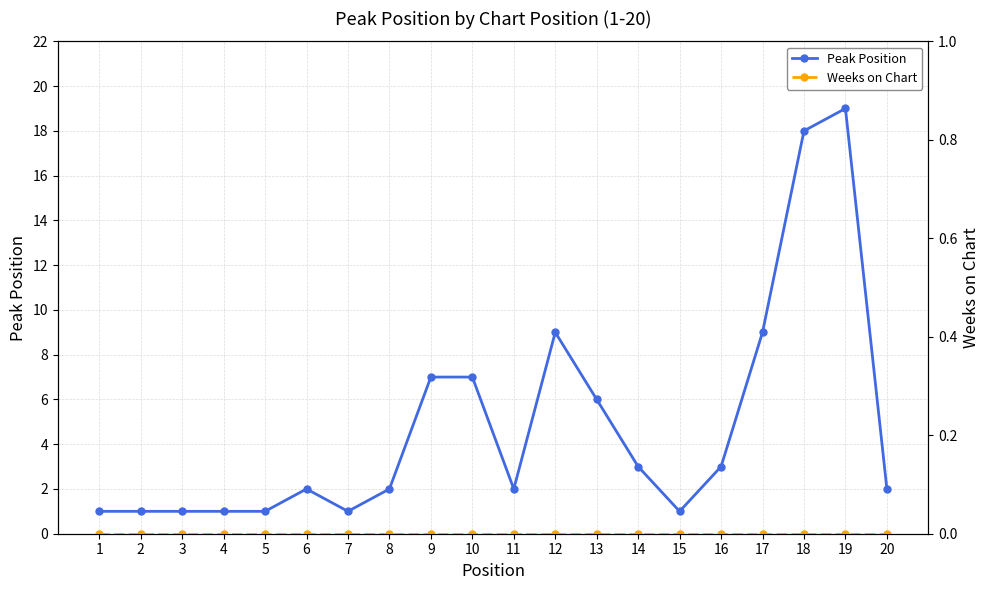

List the series in order of their overall mean, highest first.

Peak Position, Weeks on Chart